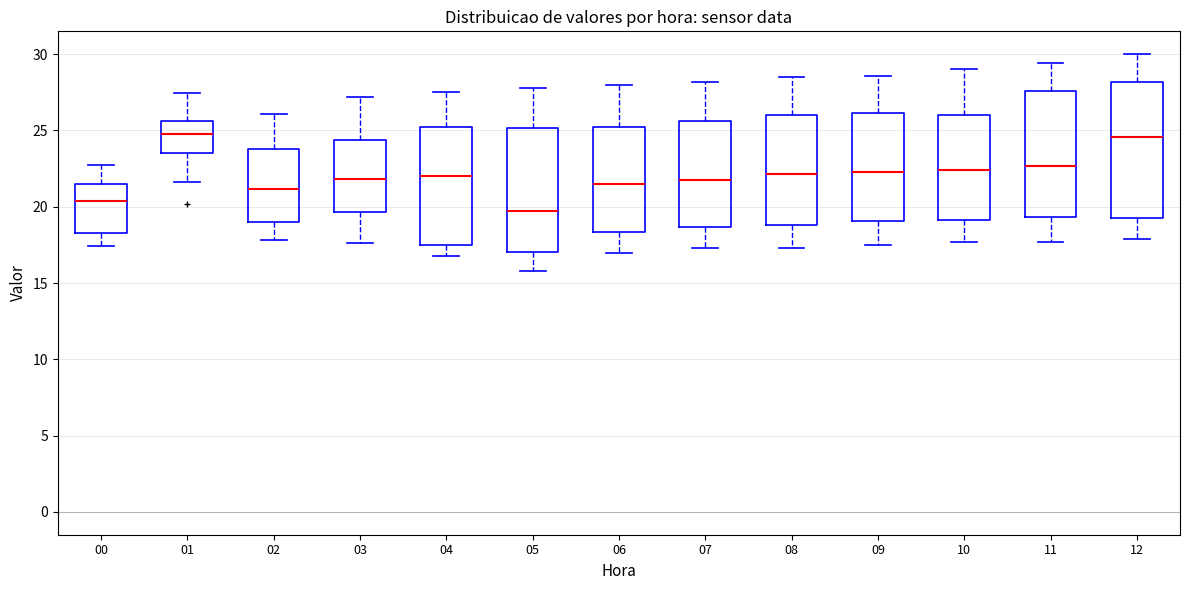

Reading left to right, read every box against the y-axis: the position of its median line, the range the box covers, and the ends of its whiskers. The values are not printed on the chart, so give them approximately, as read against the axis.

00: median 20.5, box 18.5 to 21.5, whiskers 17.5 to 23.0
01: median 25.0, box 23.5 to 25.5, whiskers 21.5 to 27.5
02: median 21.0, box 19.0 to 24.0, whiskers 18.0 to 26.0
03: median 22.0, box 19.5 to 24.5, whiskers 17.5 to 27.0
04: median 22.0, box 17.5 to 25.0, whiskers 17.0 to 27.5
05: median 20.0, box 17.0 to 25.0, whiskers 16.0 to 28.0
06: median 21.5, box 18.5 to 25.0, whiskers 17.0 to 28.0
07: median 22.0, box 18.5 to 25.5, whiskers 17.5 to 28.0
08: median 22.0, box 19.0 to 26.0, whiskers 17.5 to 28.5
09: median 22.5, box 19.0 to 26.0, whiskers 17.5 to 28.5
10: median 22.5, box 19.0 to 26.0, whiskers 17.5 to 29.0
11: median 22.5, box 19.5 to 27.5, whiskers 17.5 to 29.5
12: median 24.5, box 19.5 to 28.0, whiskers 18.0 to 30.0